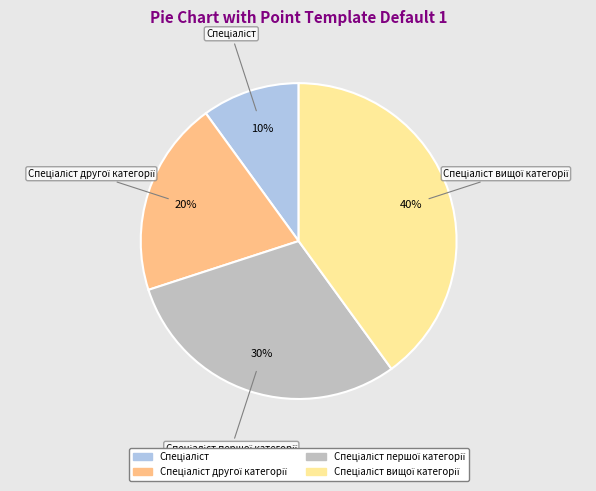

Does any single category account for the majority?

No